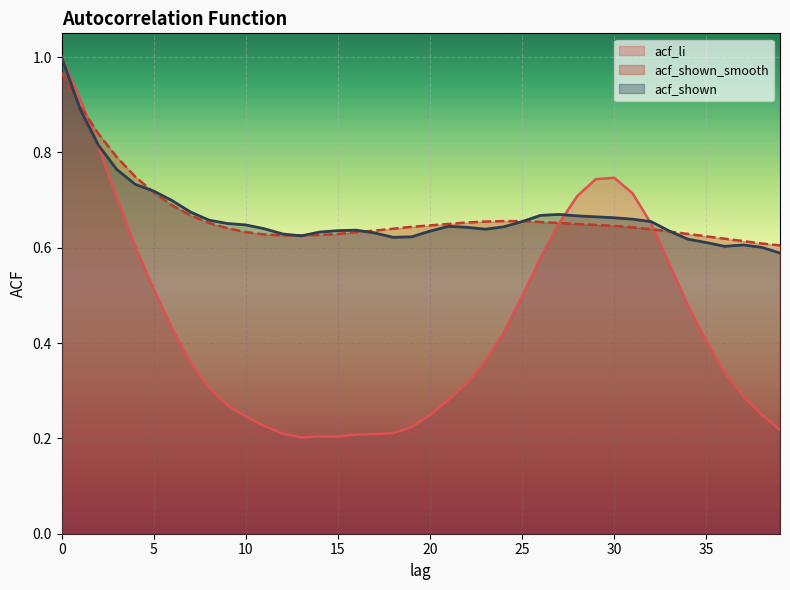

Which series has the largest total across all categories?

acf_shown_smooth